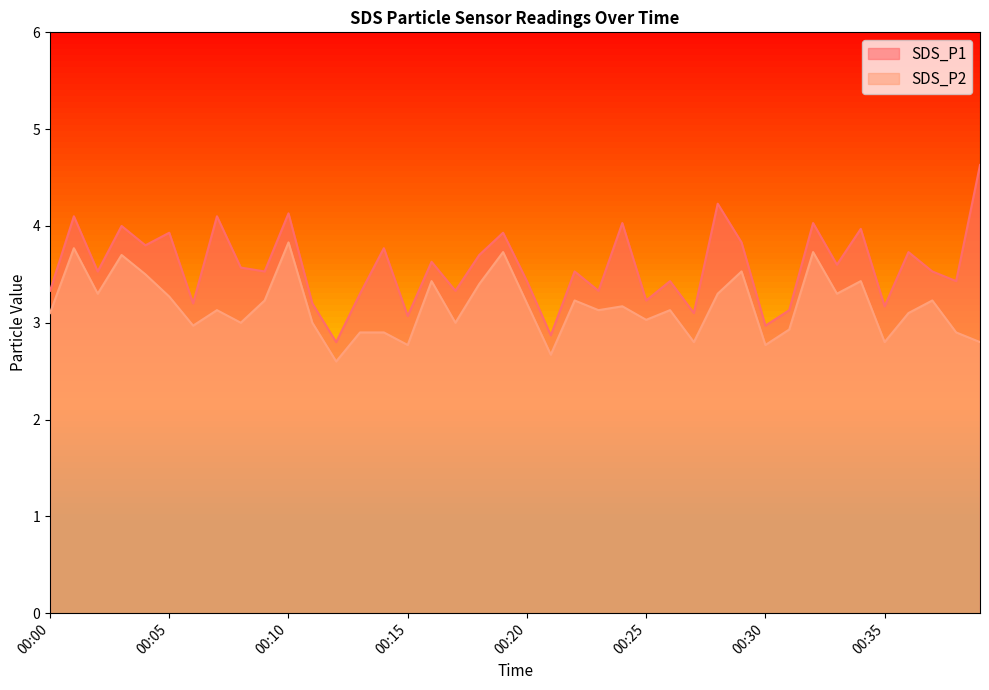

What is the total value across all series at 00:02?

6.8